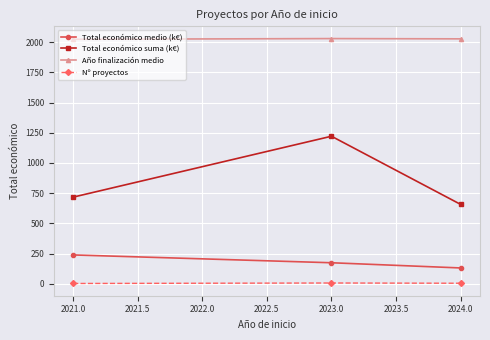

Does the chart display data point markers on the line(s)?

Yes